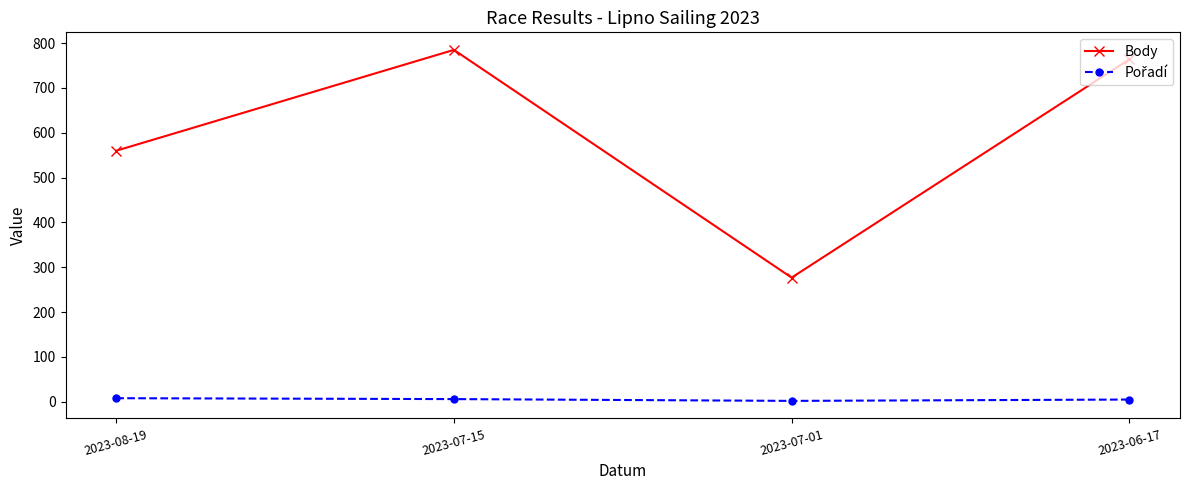

What is the maximum value shown in the chart?

785